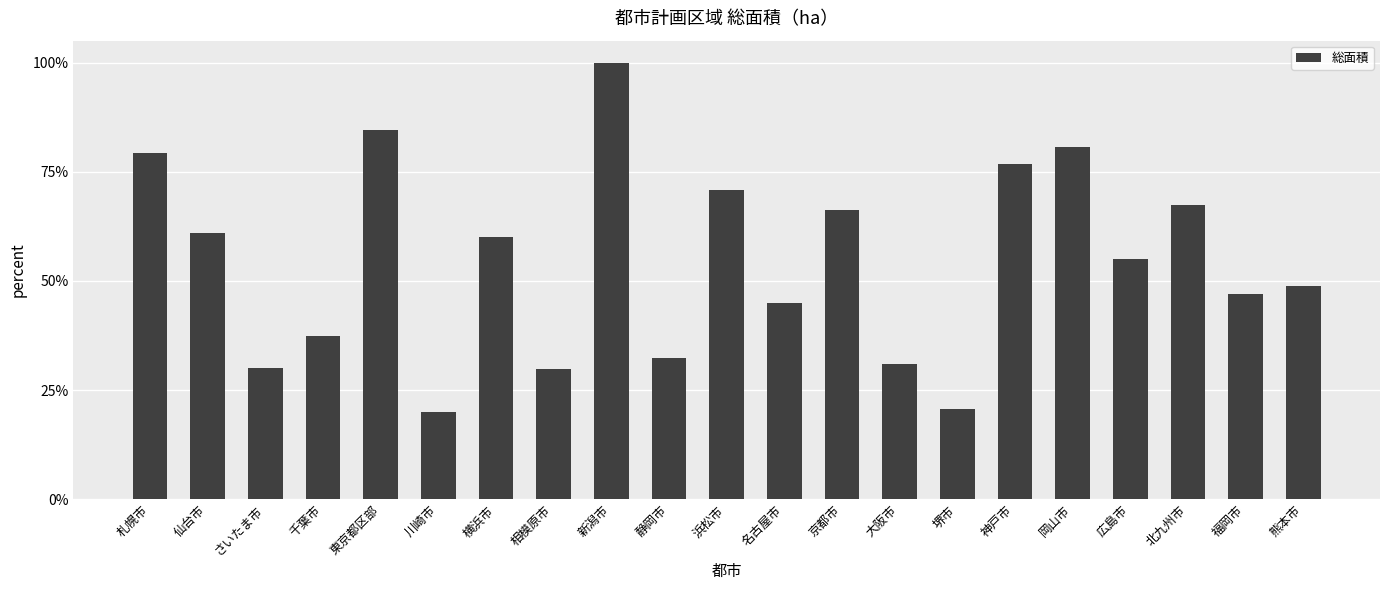

What position from the right is 京都市?

9